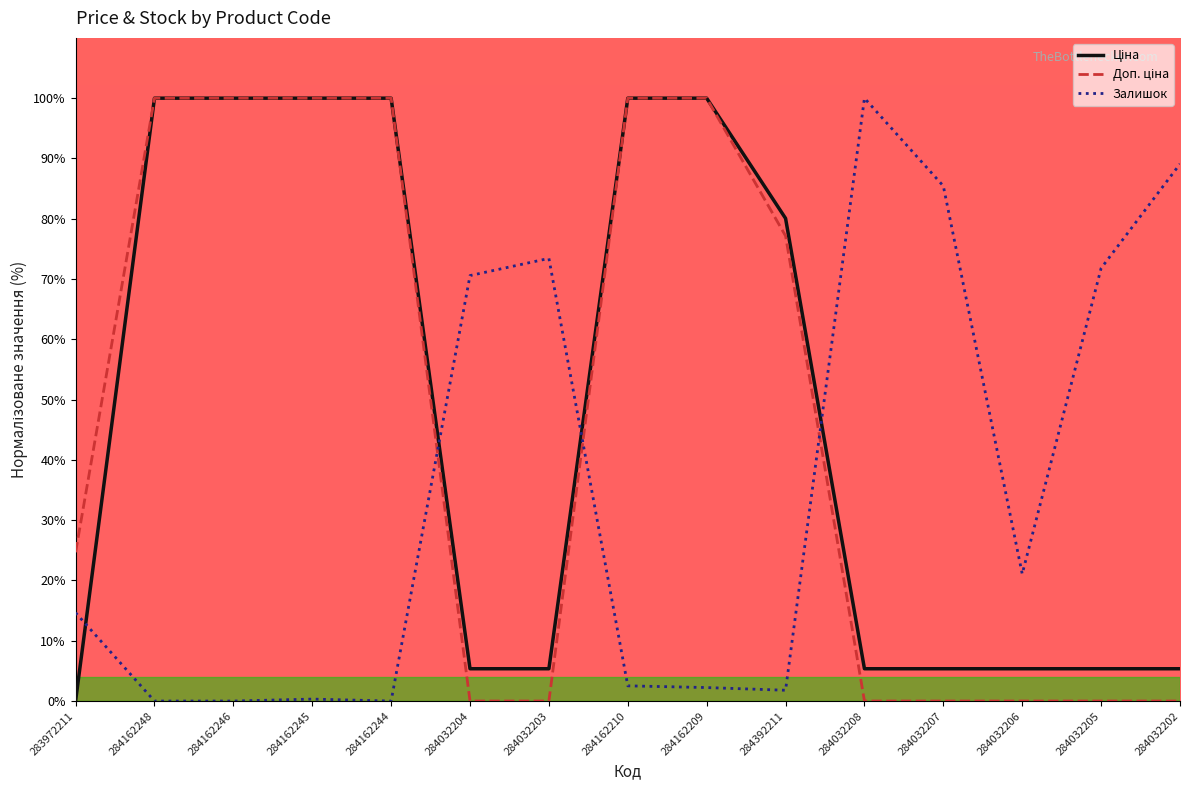

Does the chart display data point markers on the line(s)?

No